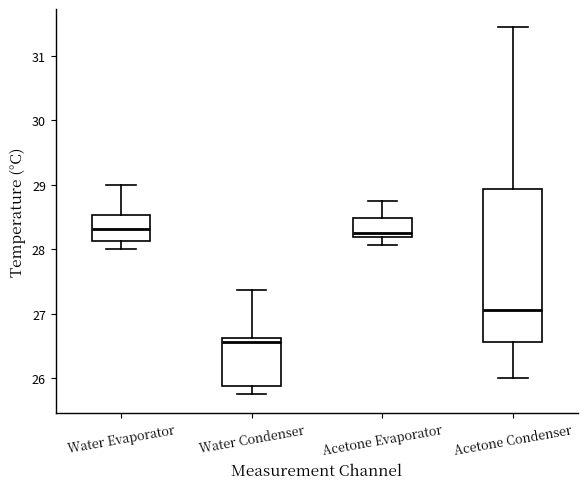

Reading left to right, read every box against the y-axis: the position of its median line, the range the box covers, and the ends of its whiskers. The values are not printed on the chart, so give them approximately, as read against the axis.

Water Evaporator: median 28.3, box 28.1 to 28.5, whiskers 28.0 to 29.0
Water Condenser: median 26.6 (just below the box's upper edge), box 25.9 to 26.6, whiskers 25.8 to 27.4
Acetone Evaporator: median 28.3, box 28.2 to 28.5, whiskers 28.1 to 28.8
Acetone Condenser: median 27.1, box 26.6 to 28.9, whiskers 26.0 to 31.4